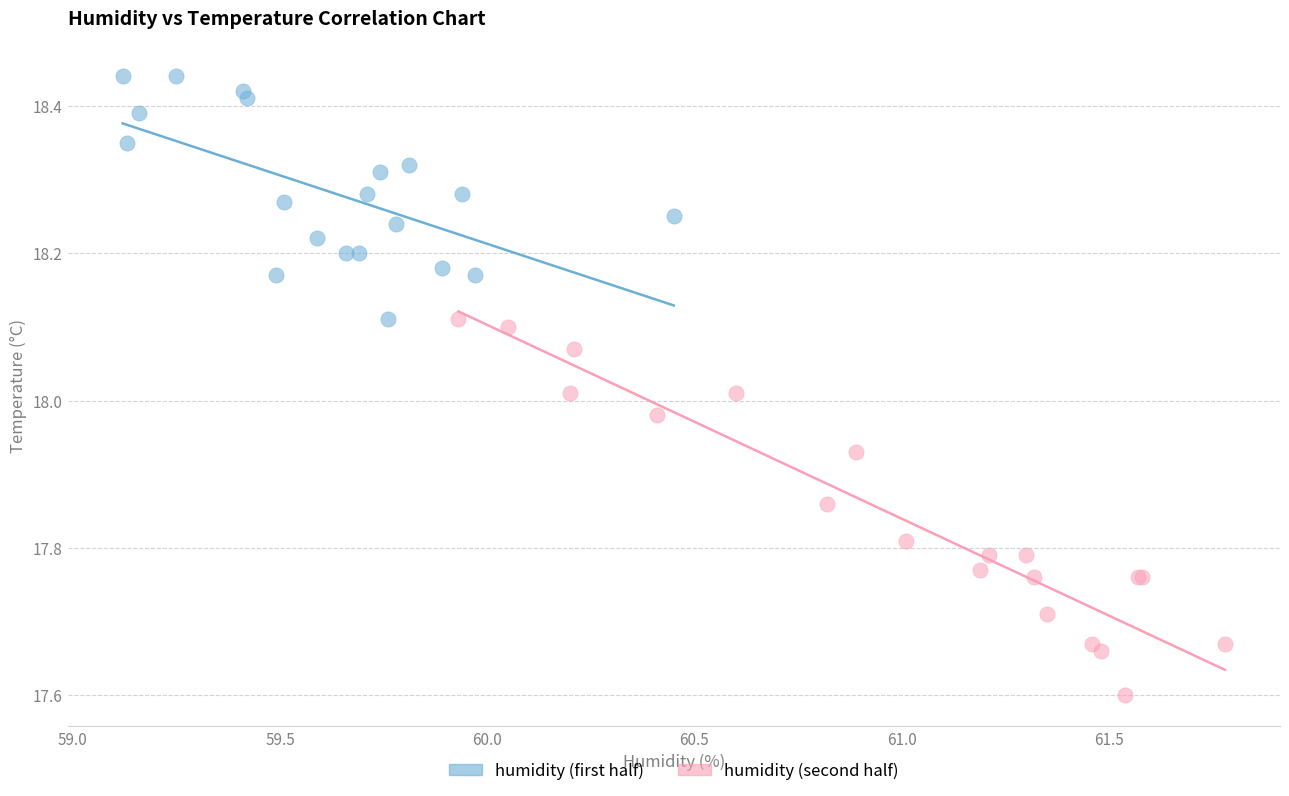

Which series reaches the minimum Y coordinate?

humidity (second half)